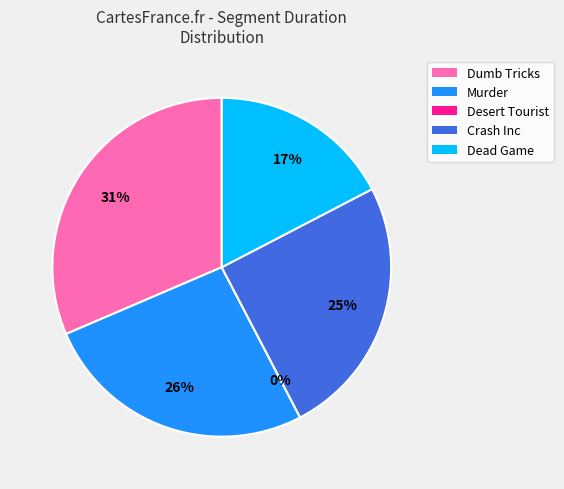

To the nearest percent, what portion does Dead Game represent?

17%